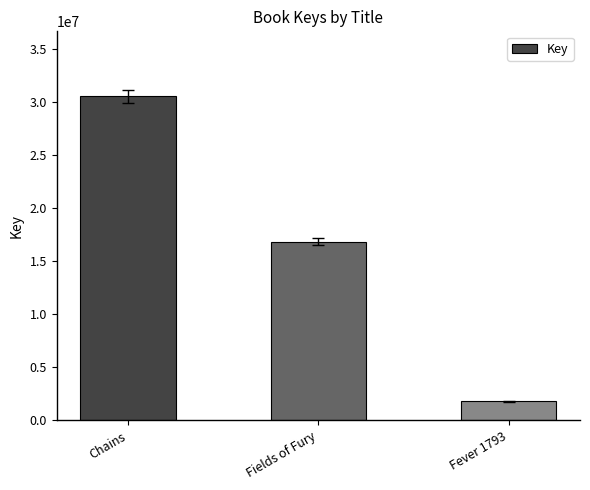

Reading left to right, list all the values displayed in this chart.

30585656	16857214	1791910